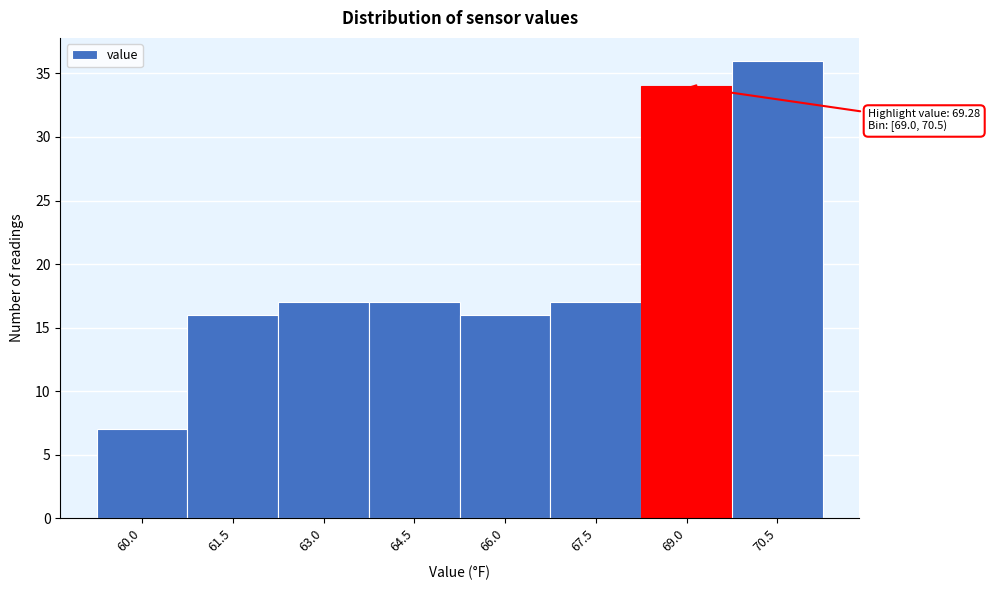

Reading left to right, what are all the values shown in this chart?

7	16	17	17	16	17	34	36